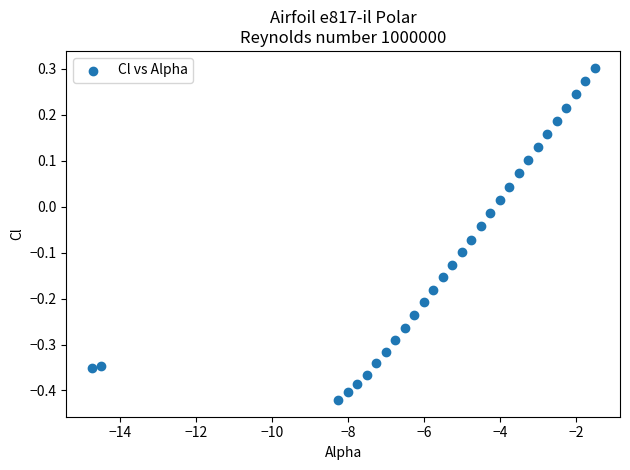

What is the range of X values (max minus min)?

13.2